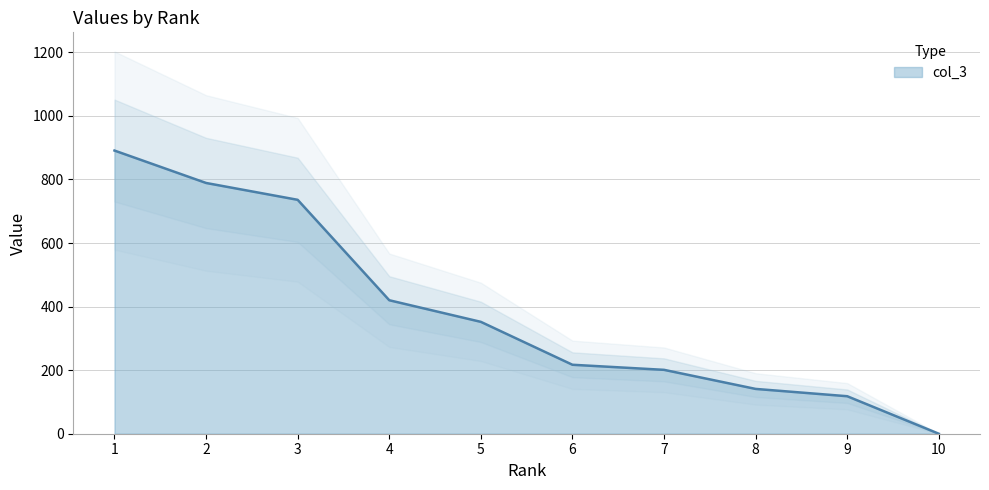

List the labels in order of value, smallest first.

10, 9, 8, 7, 6, 5, 4, 3, 2, 1